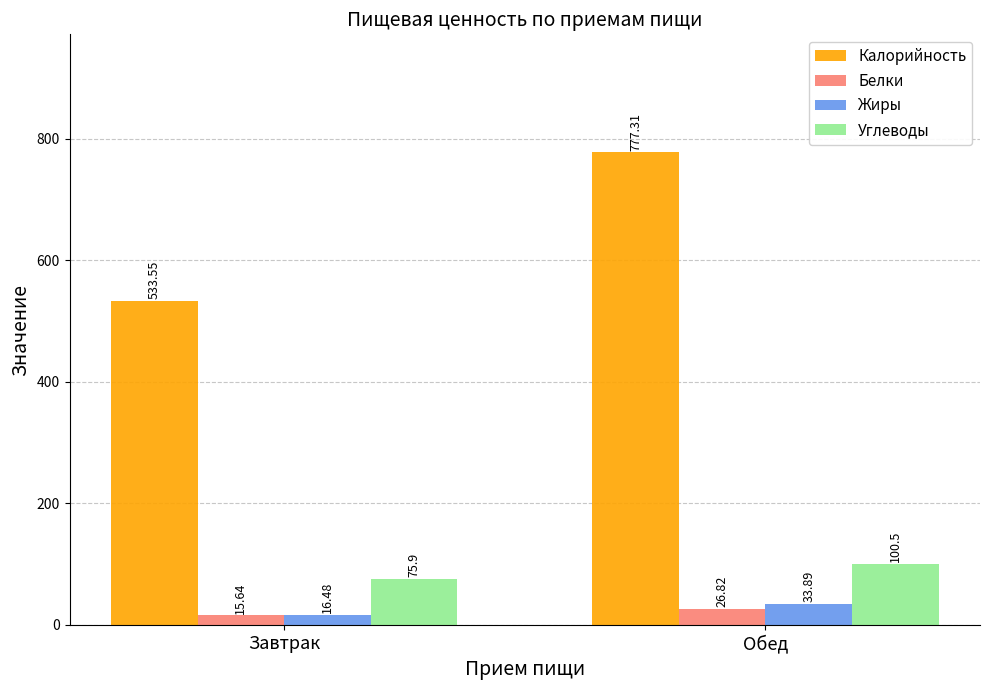

Is it true that Калорийность equals 439.6 at Обед?

False